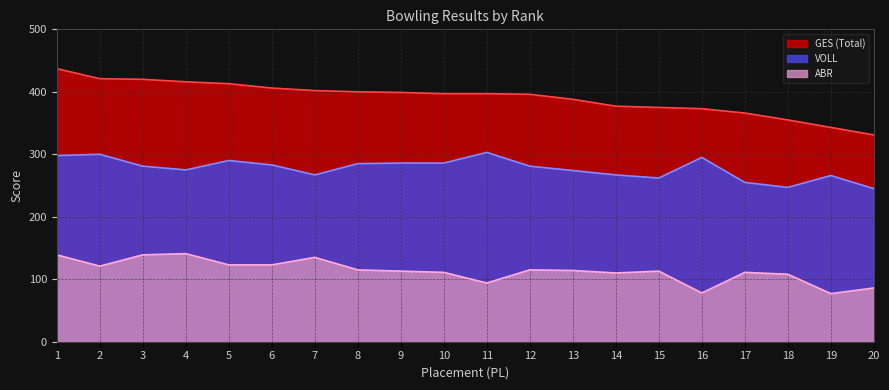

The value of GES at 10 is 397. True or false?

True